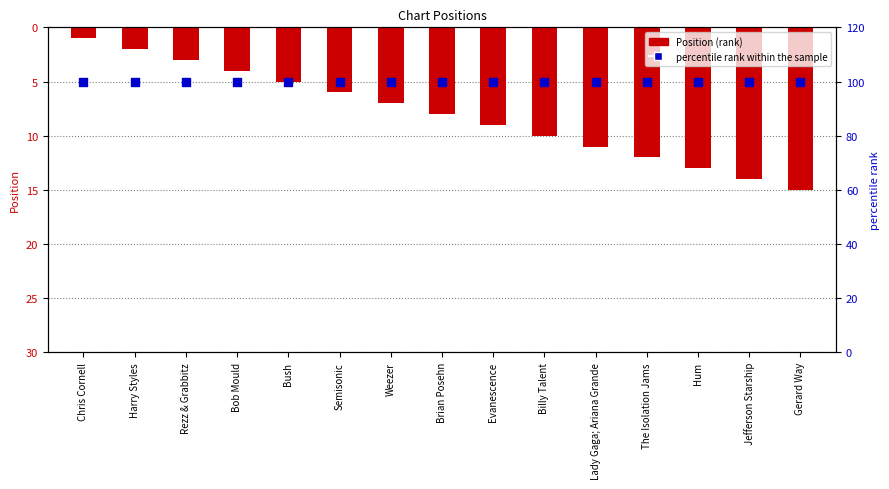

Which series contains the highest Y value?

percentile rank within the sample